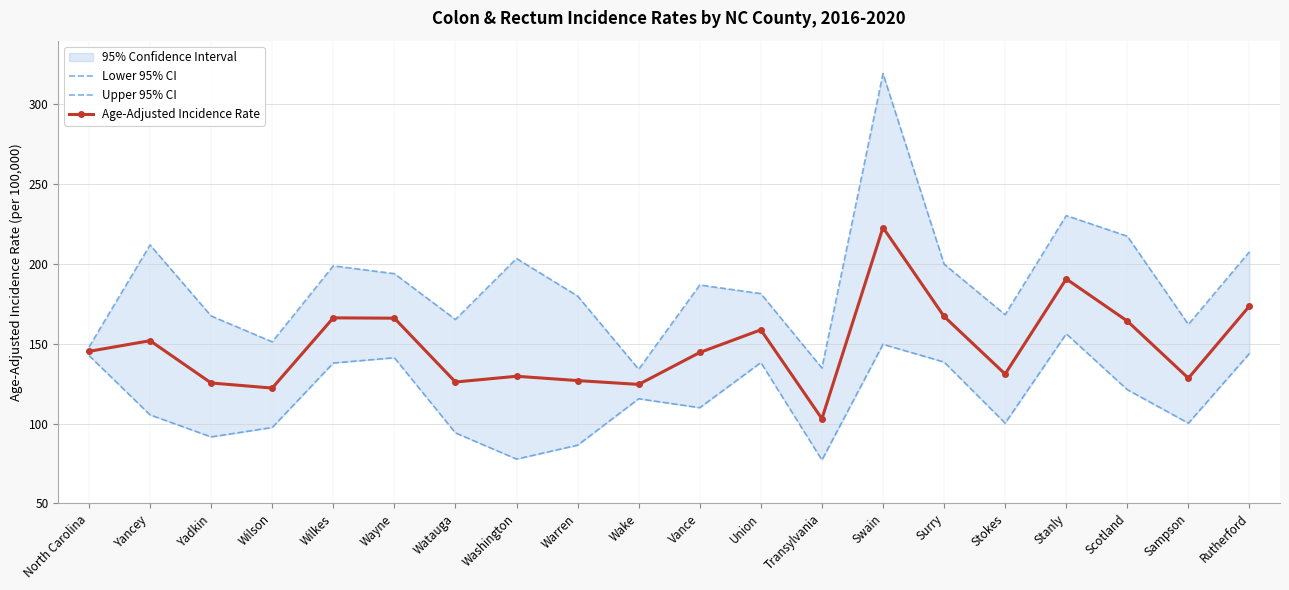

Rank the series by their average value, from highest to lowest.

Upper 95% CI, Age-Adjusted Incidence Rate, Lower 95% CI